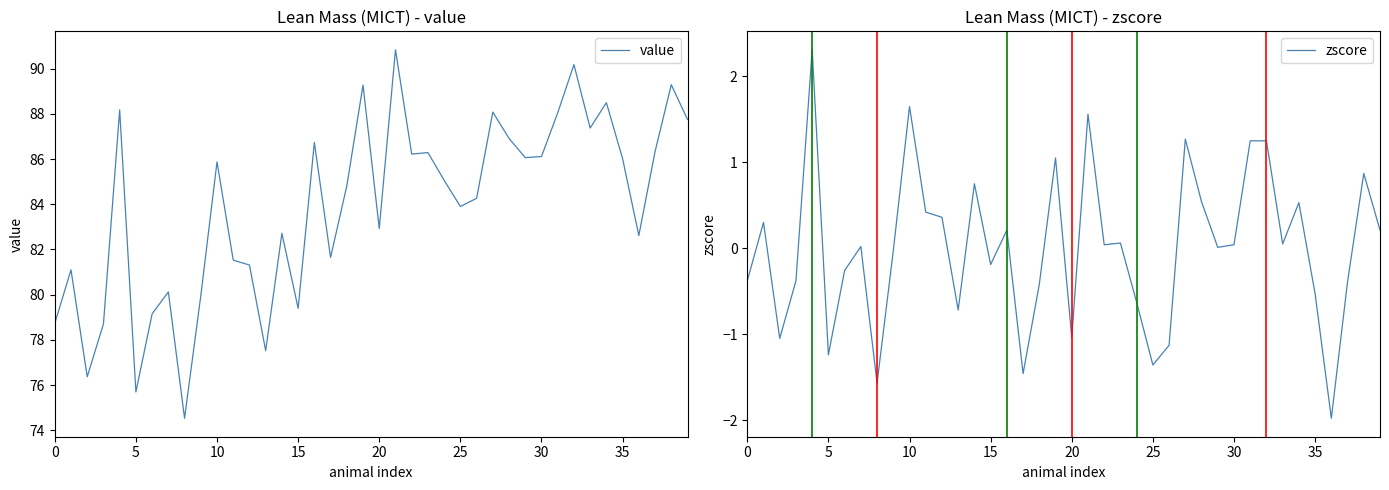

True or false: zscore has a value of -0.2 at 0.

False